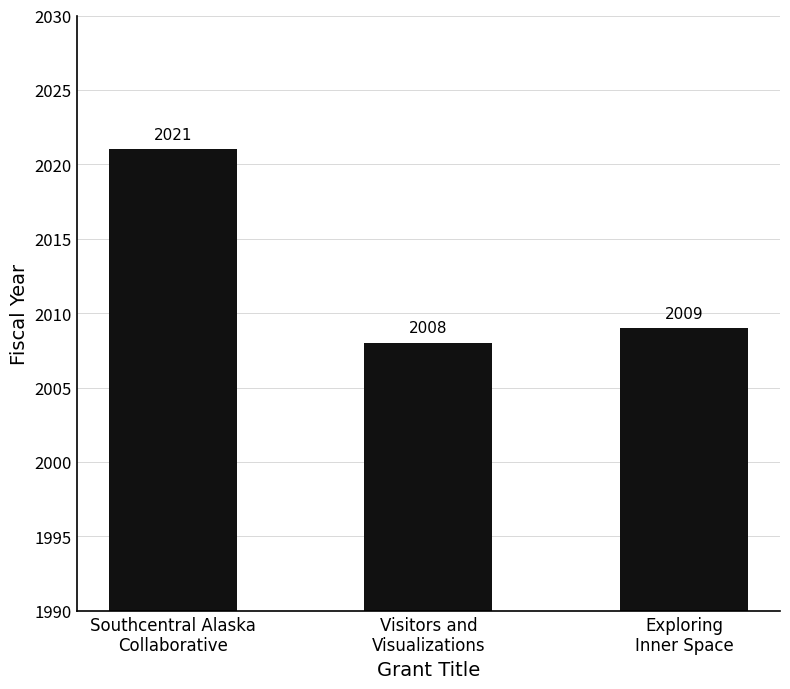

The chart shows a value of 2021 at Southcentral Alaska
Collaborative. True or false?

True